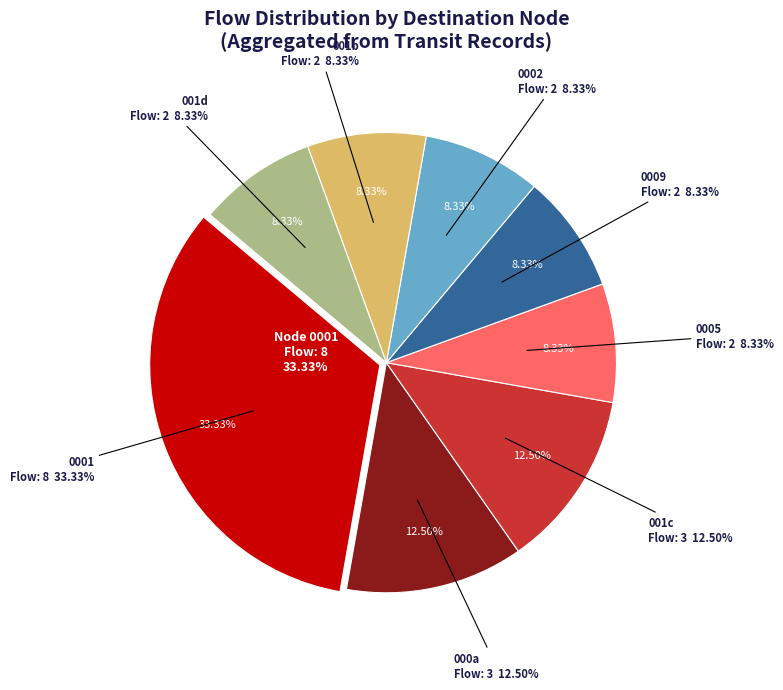

Which slice is the smallest?

2